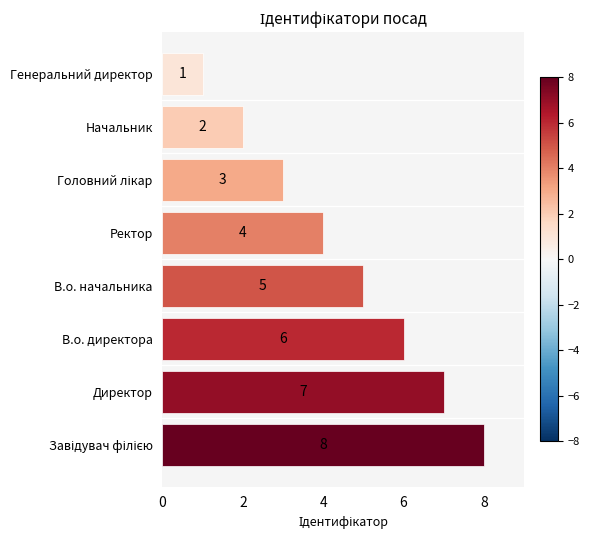

Which label corresponds to the smallest value in the chart?

Генеральний директор